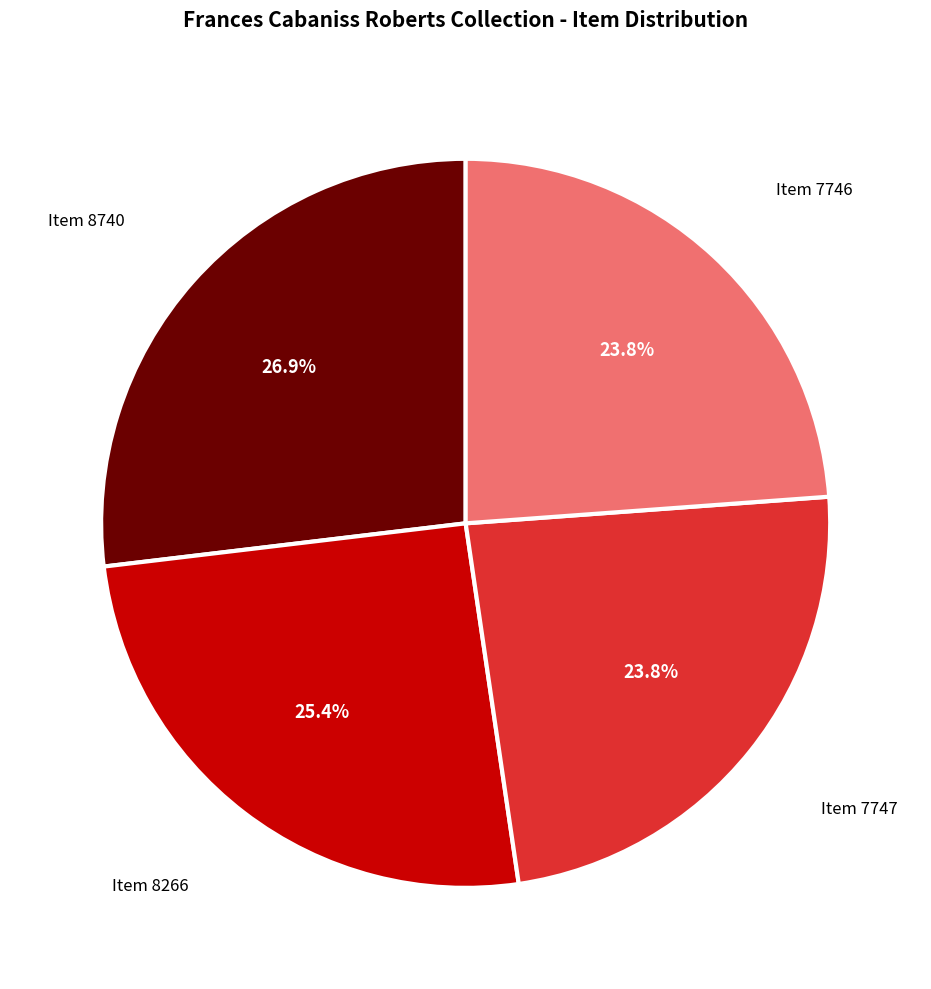

Approximately how many times larger is the value at Item 7746 compared to Item 7747?

1.0